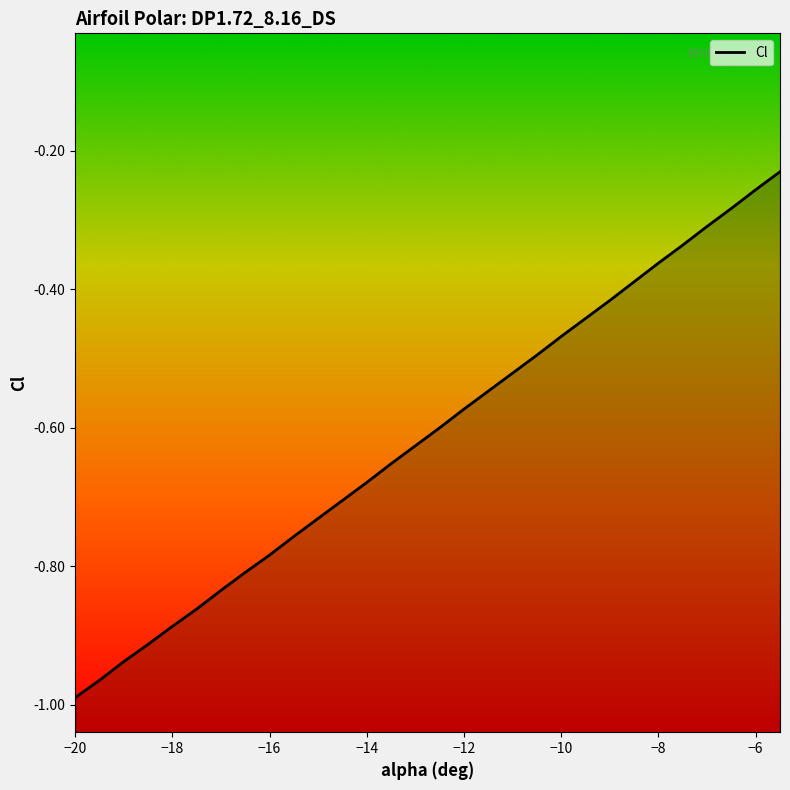

What is the smallest value displayed?

-1.0